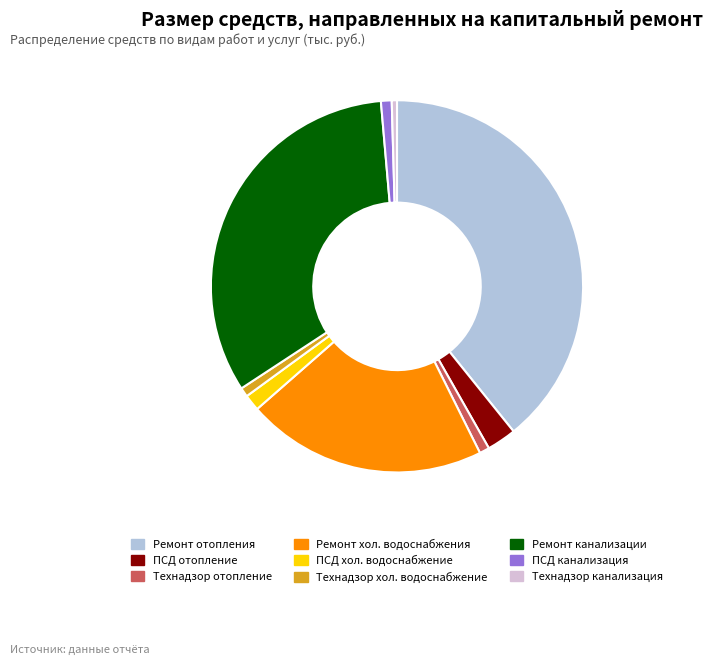

Which slice is the largest?

Ремонт отопления